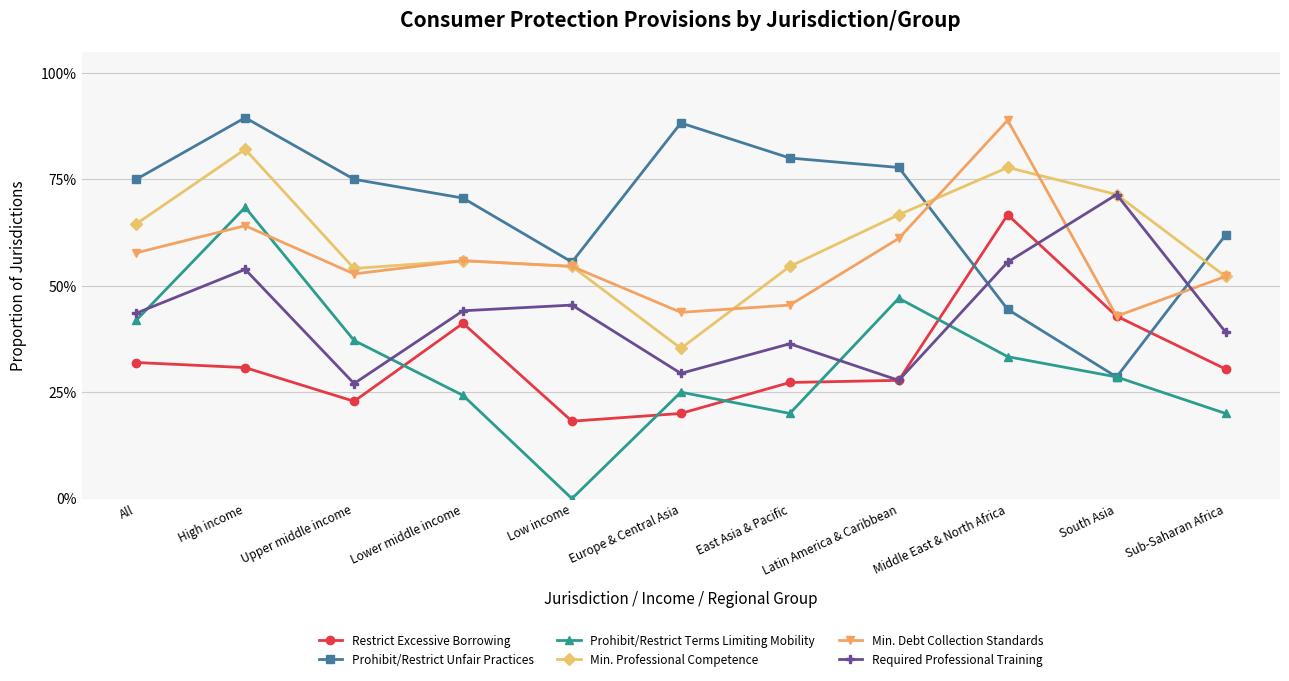

How many interior local valleys does the Restrict Excessive Borrowing series have?

2